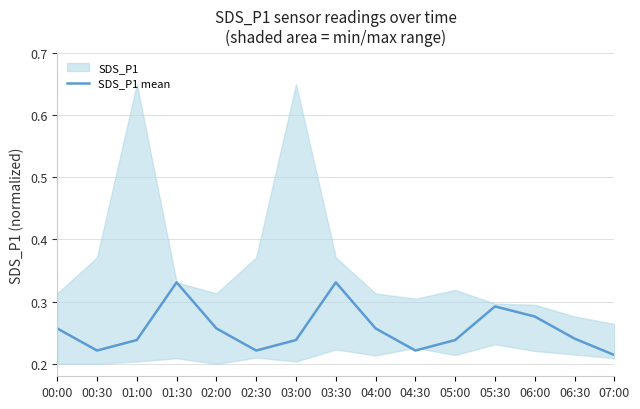

What is the smallest value displayed?

0.2